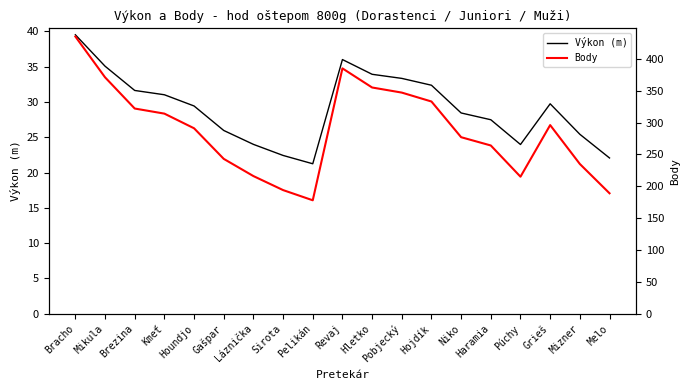

Reading left to right, list all the values displayed in this chart.

Výkon (m): Bracho=39.5	Mikula=35.1	Brezina=31.6	Kmeť=31.0	Houndjo=29.4	Gašpar=26.0	Láznička=24.0	Sirota=22.4	Pelikán=21.2	Revaj=36.0	Hletko=33.9	Pobjecký=33.4	Hojdík=32.4	Niko=28.4	Haramia=27.5	Púchy=24.0	Grieš=29.8	Mizner=25.4	Melo=22.1
Body: Bracho=435.0	Mikula=371.0	Brezina=322.0	Kmeť=314.0	Houndjo=291.0	Gašpar=243.0	Láznička=216.0	Sirota=194.0	Pelikán=178.0	Revaj=385.0	Hletko=355.0	Pobjecký=347.0	Hojdík=333.0	Niko=277.0	Haramia=264.0	Púchy=215.0	Grieš=296.0	Mizner=235.0	Melo=189.0